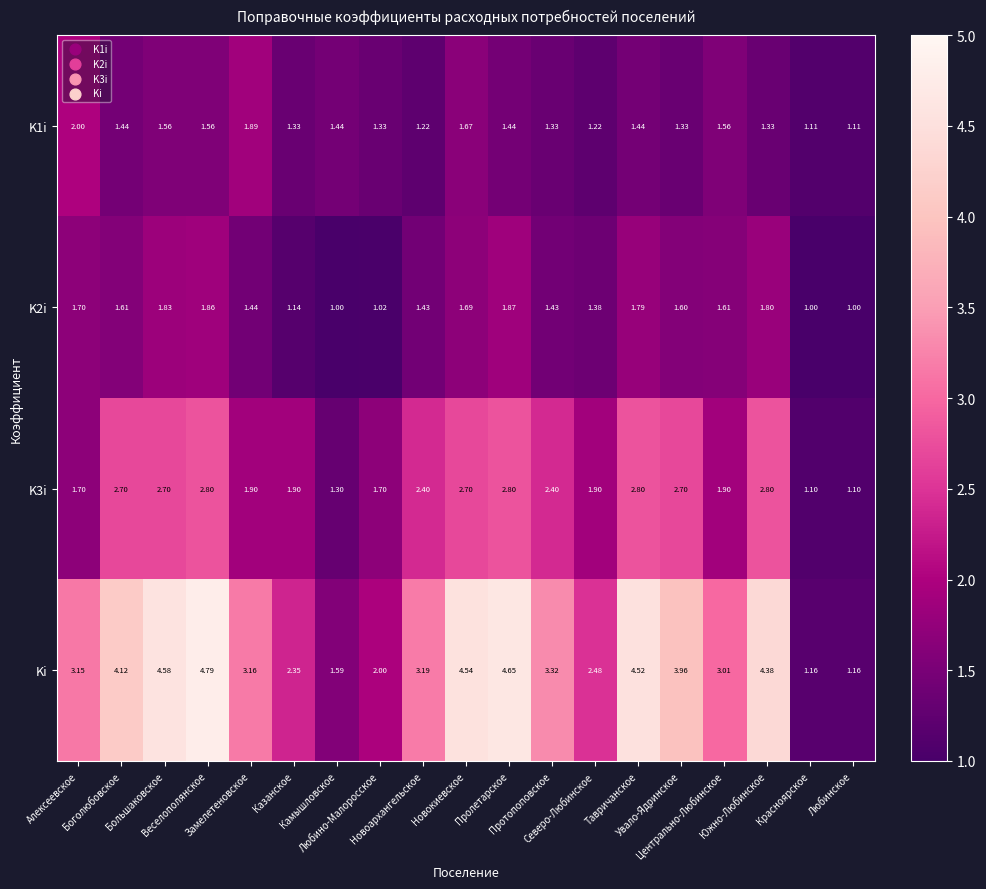

Which series has the widest spread of values?

Ki